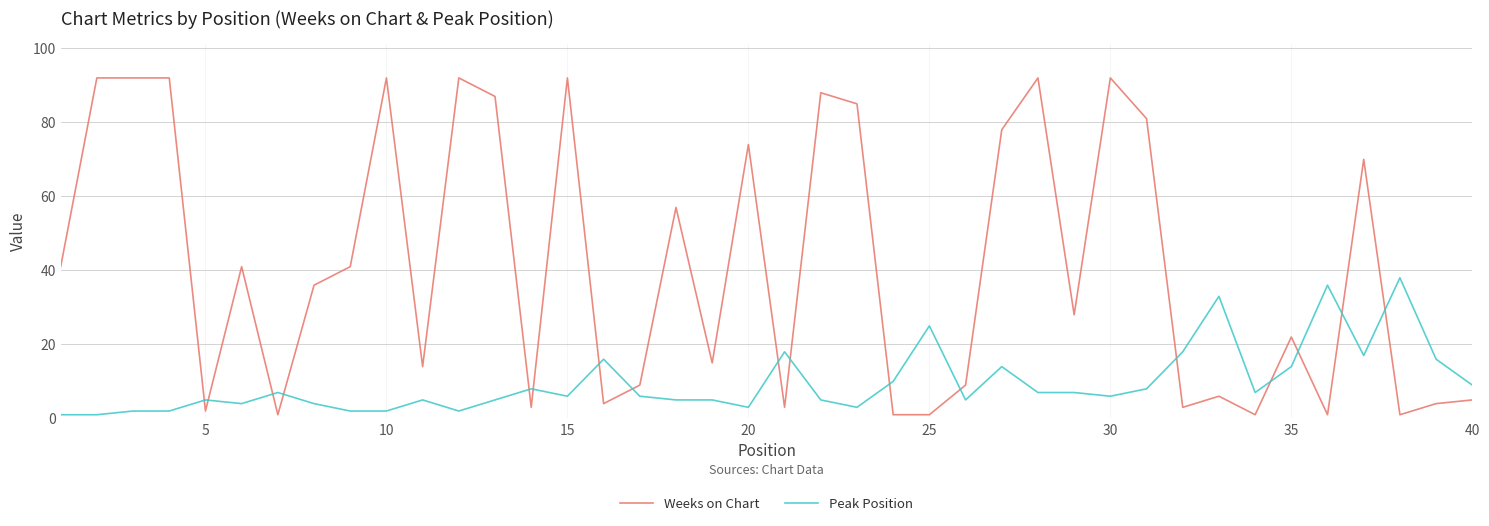

What is the difference between the maximum and minimum values in the Peak Position series?

37